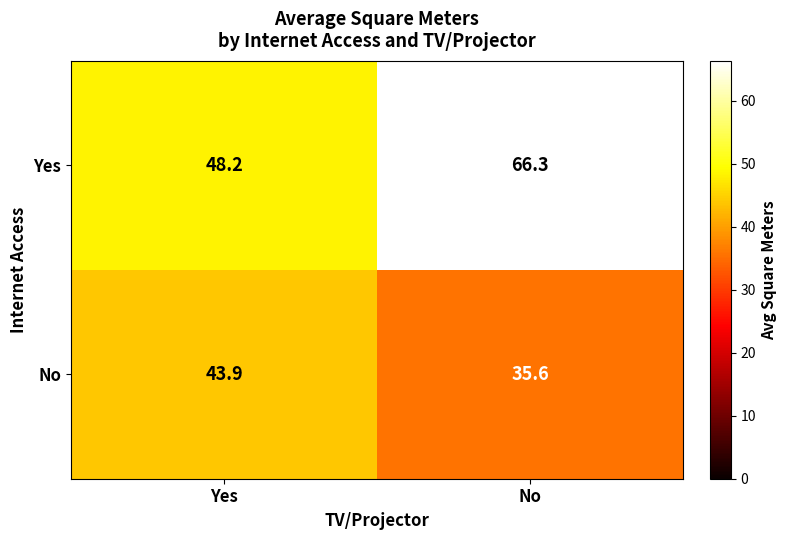

At how many categories does at least one series exceed 56?

1